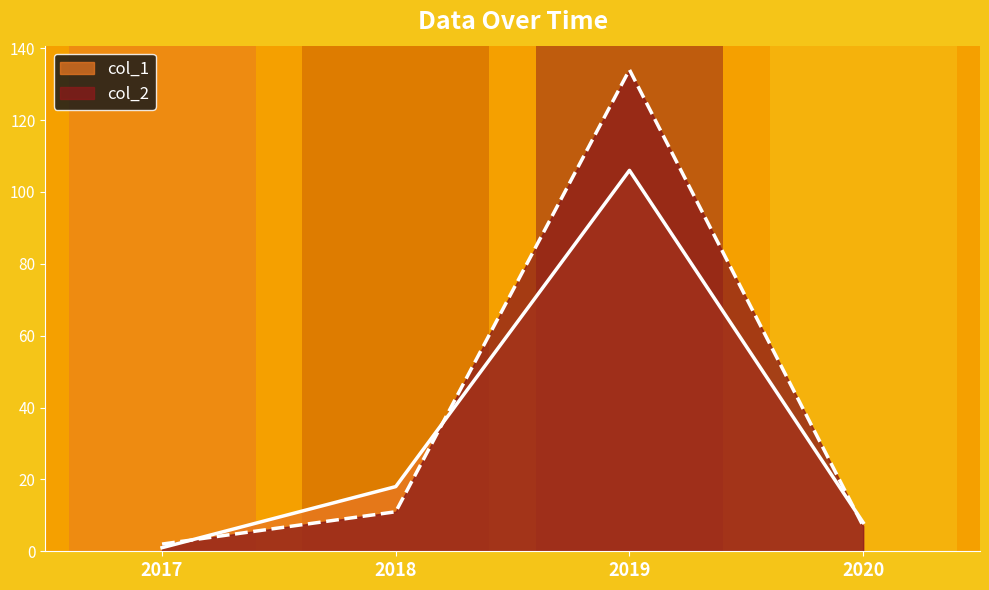

Which series has the widest spread of values?

col_2